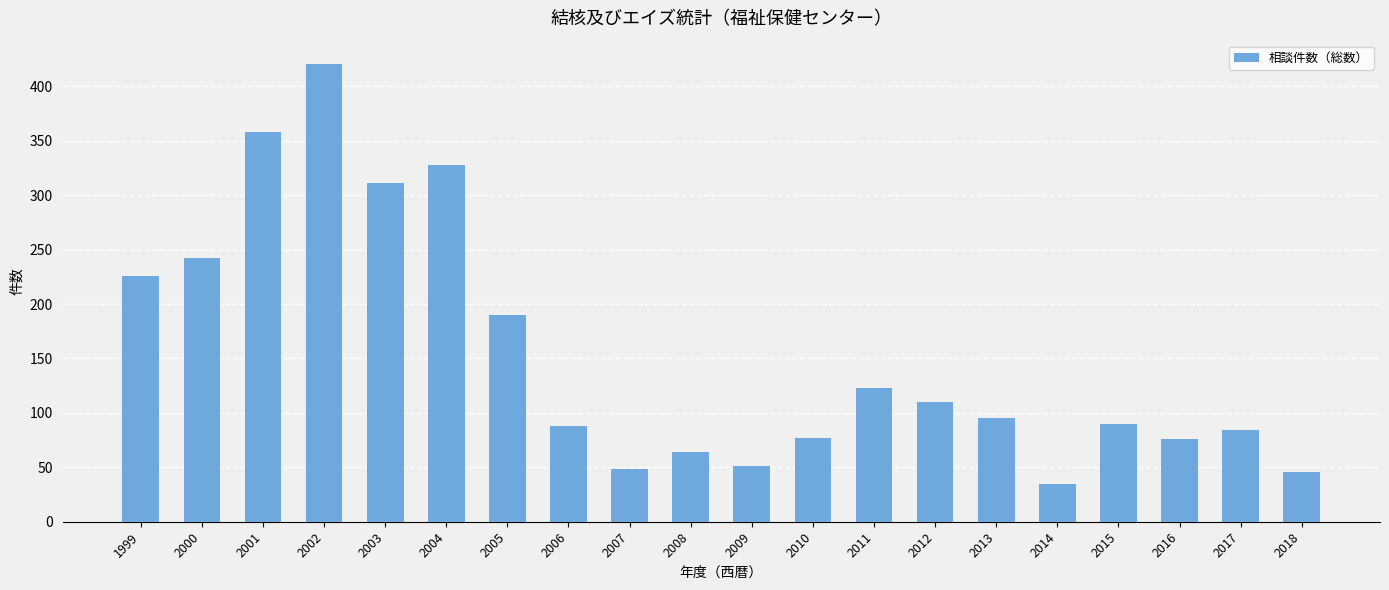

Read the value at 2013.

95